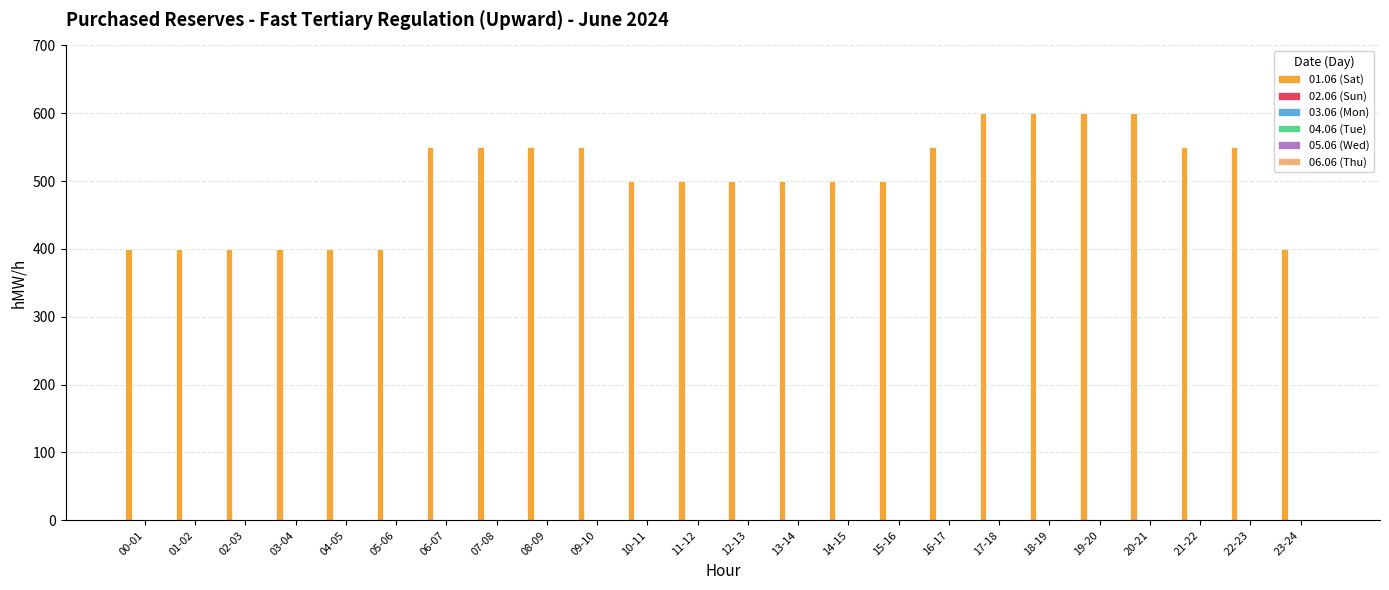

What is the maximum value shown in the chart?

600